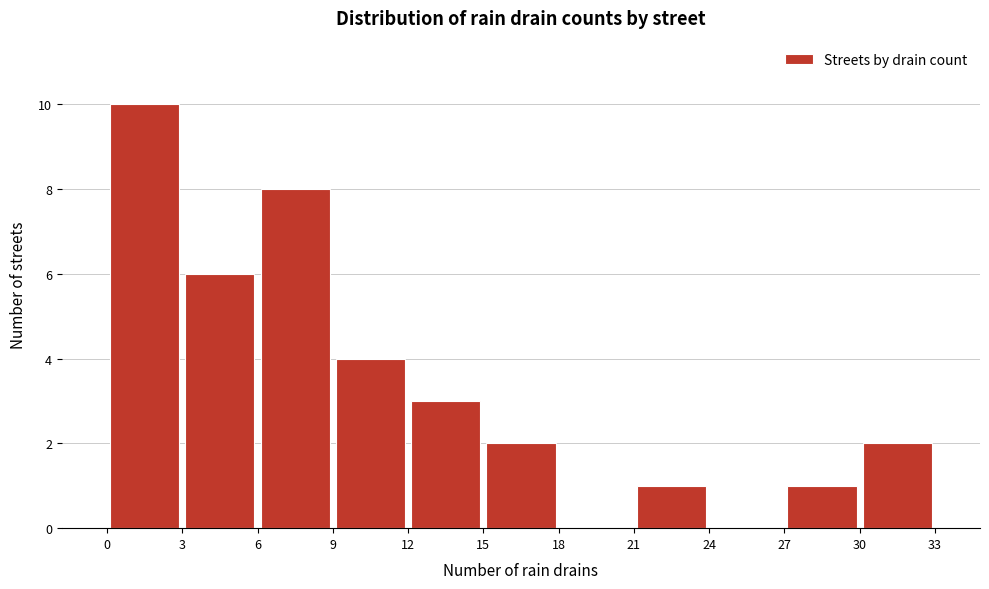

Reading left to right, list every bar in this chart as the range it spans on the x-axis followed by its height. The values are not printed on the chart, so give them approximately, as read against the axis.

0 to 3: 10
3 to 6: 6
6 to 9: 8
9 to 12: 4
12 to 15: 3
15 to 18: 2
18 to 21: 0
21 to 24: 1
24 to 27: 0
27 to 30: 1
30 to 33: 2